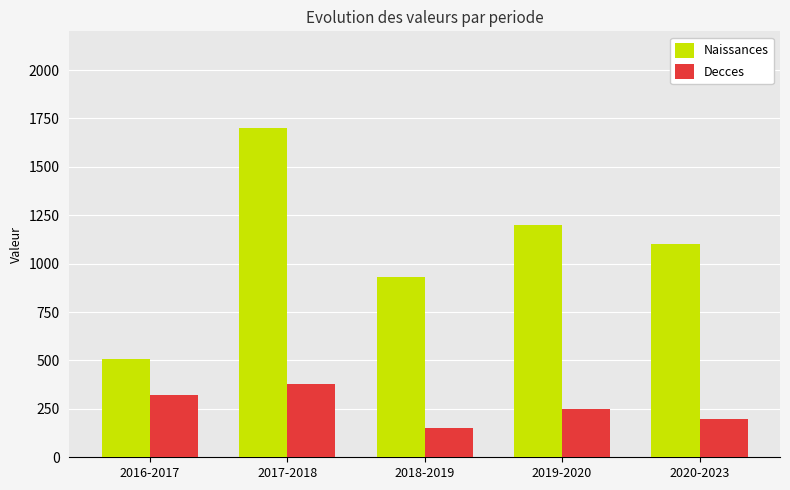

The Decces series shows 250 at 2019-2020. True or false?

True